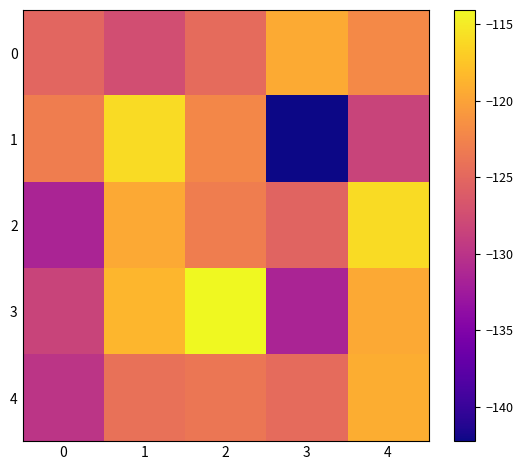

Which series has the widest spread of values?

1